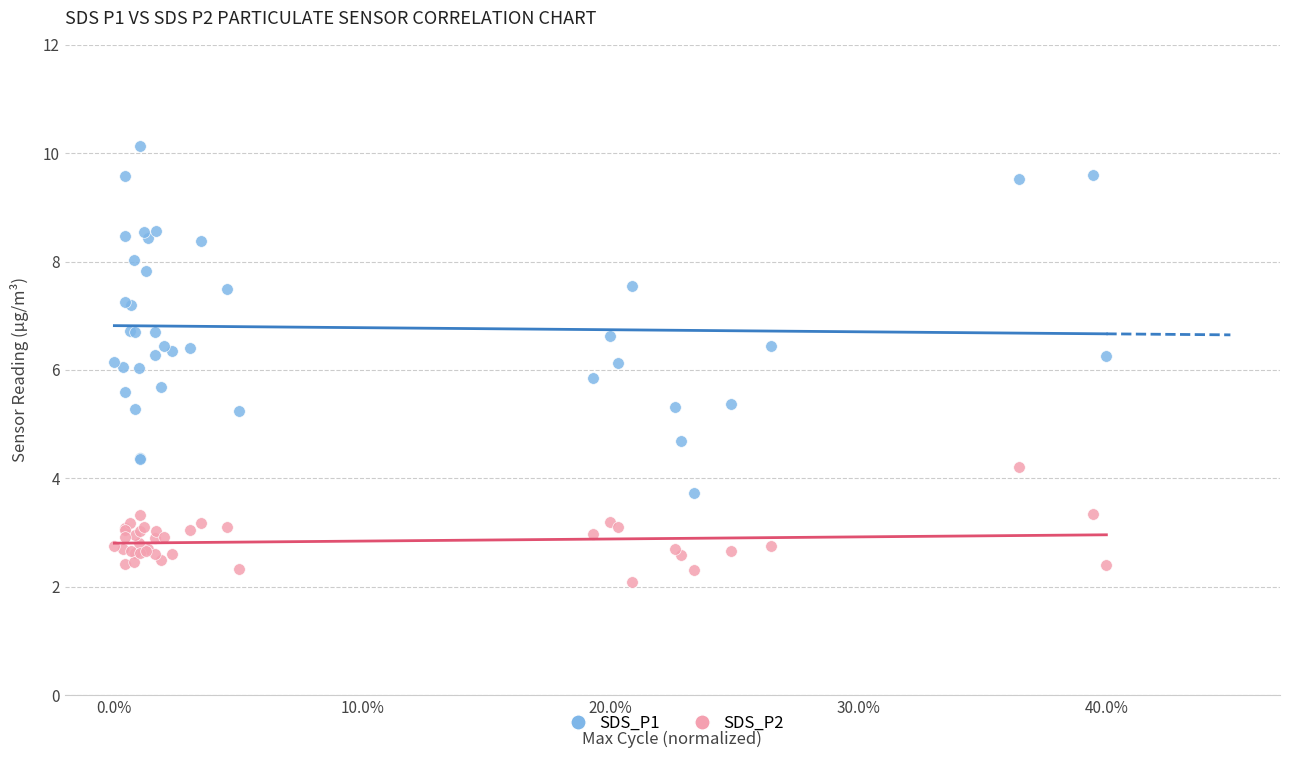

What are all the series names shown in the legend?

SDS_P1, SDS_P2